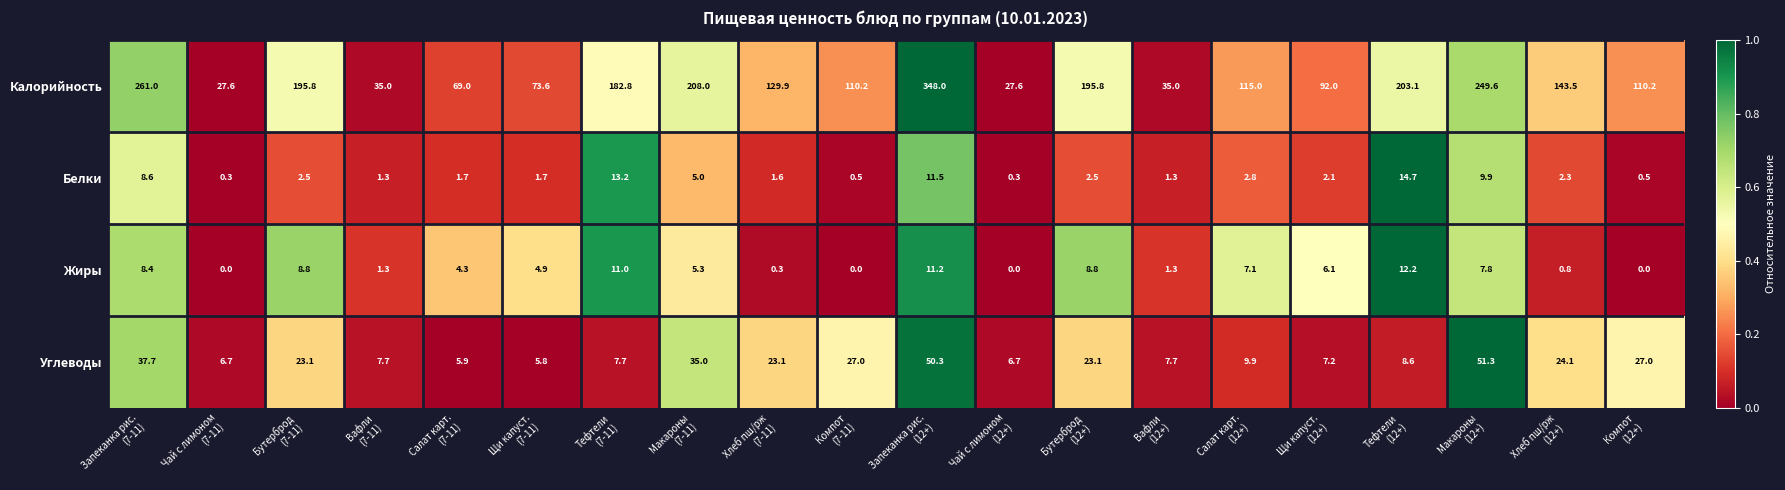

What is the difference between the second highest and second lowest values in the Белки series?

12.9